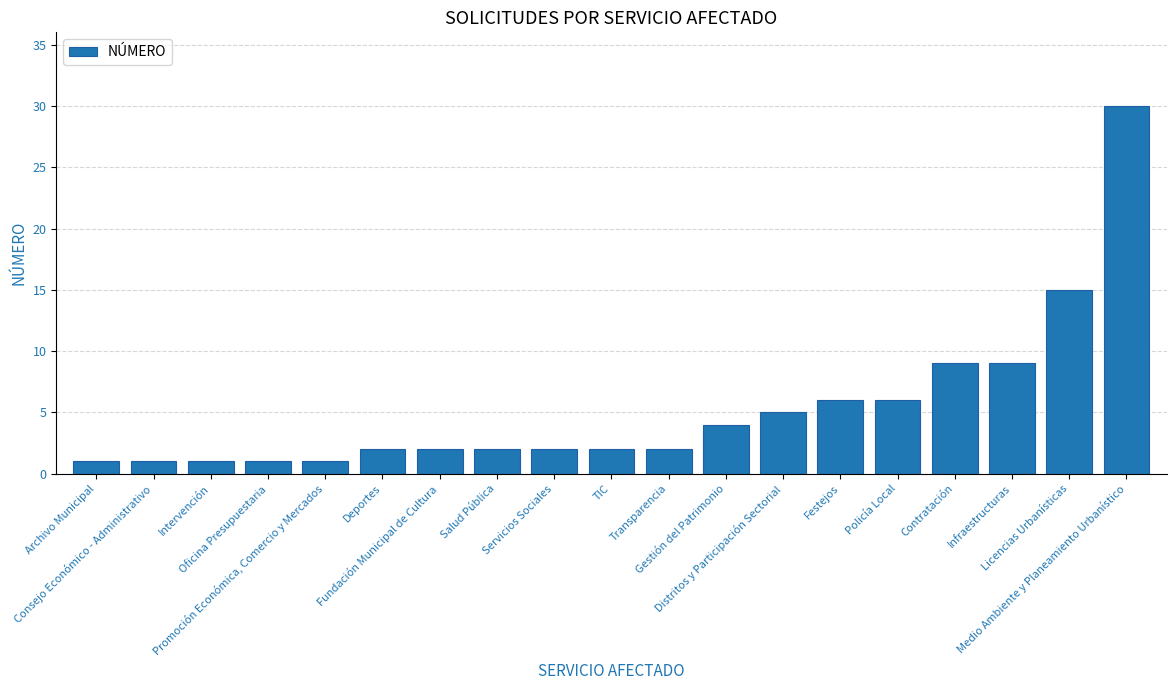

What is the value of the 1st bar from the left?

1